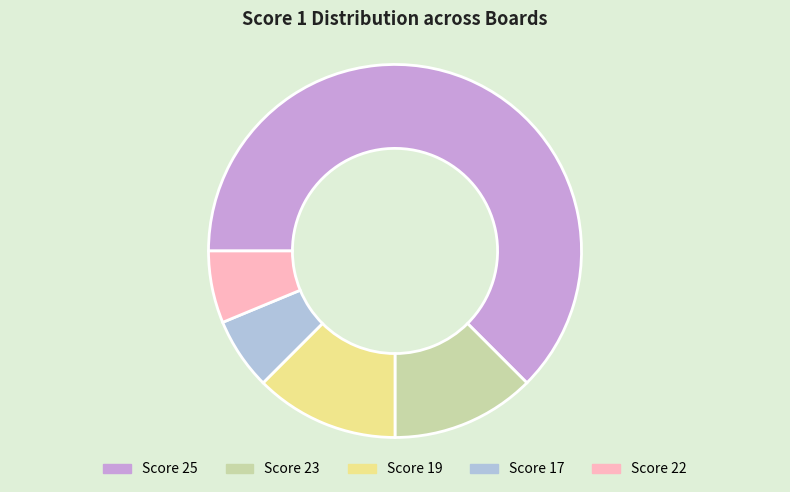

Is Score 19 the majority of the pie?

No